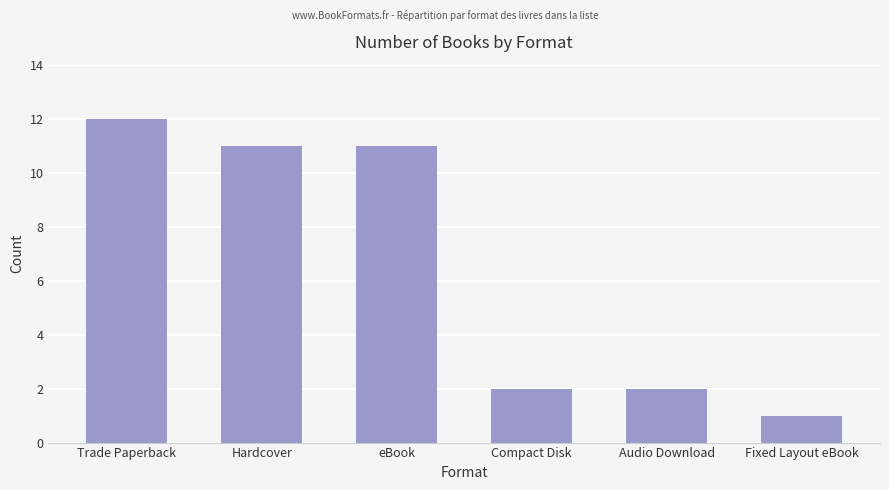

What is the label of the 5th bar from the right?

Hardcover